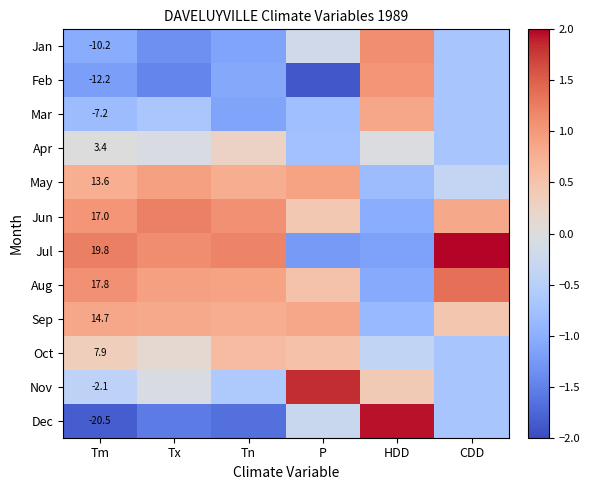

List the series in order of their peak value, highest first.

Jul, Dec, Nov, Aug, Jun, Jan, Feb, May, Mar, Sep, Oct, Apr